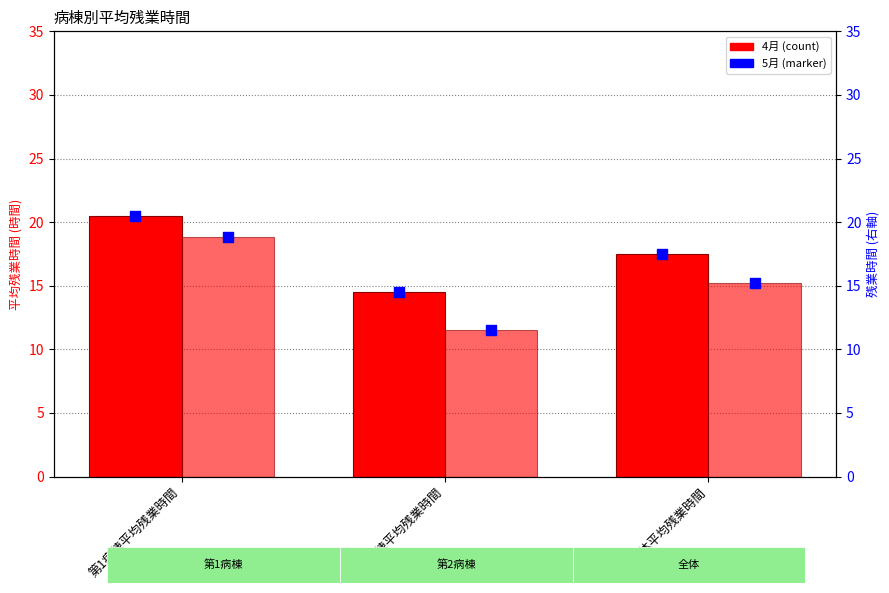

Which series has the largest total across all categories?

4月